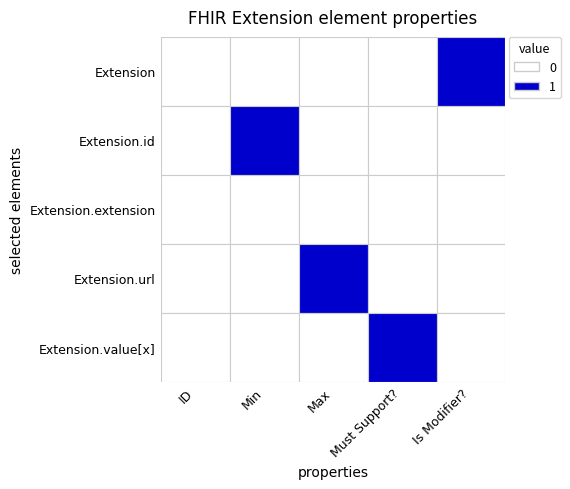

Which has a higher value, Is Modifier? or Must Support??

Is Modifier?